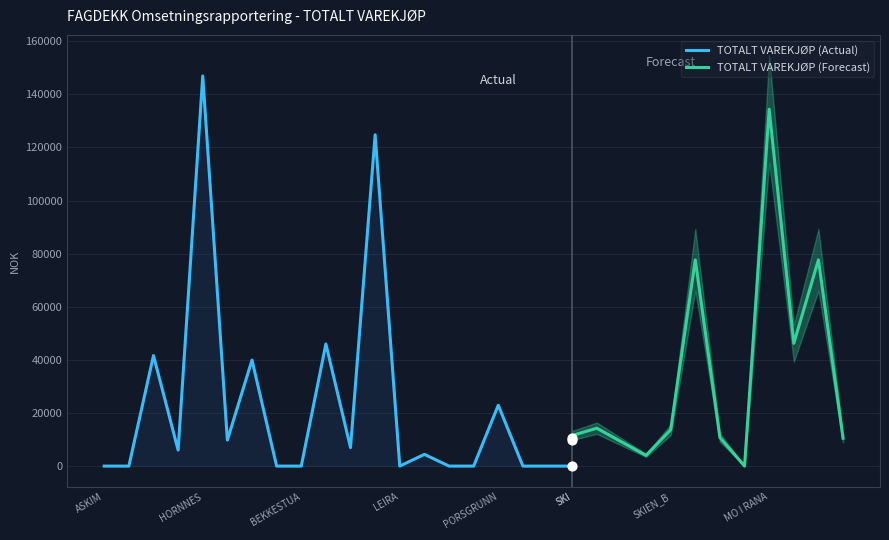

What is the change in value from EIKEFJORD to HEMSEDAL?

-6014.2